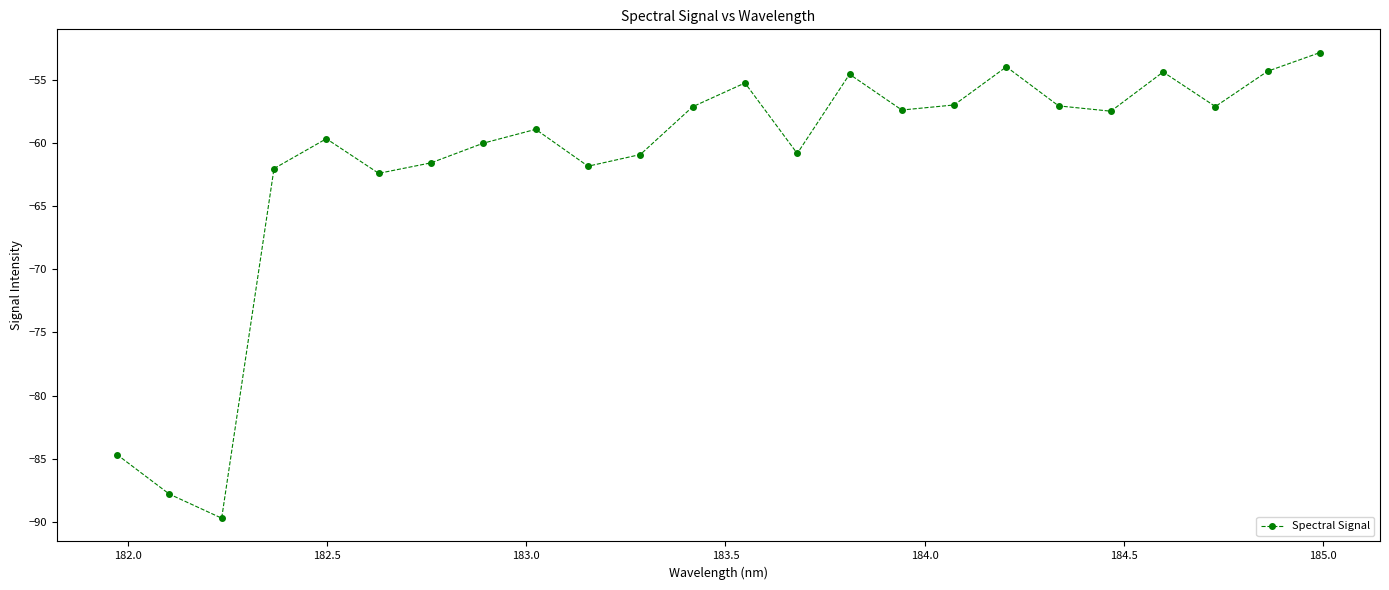

Does the chart have visible grid lines?

No